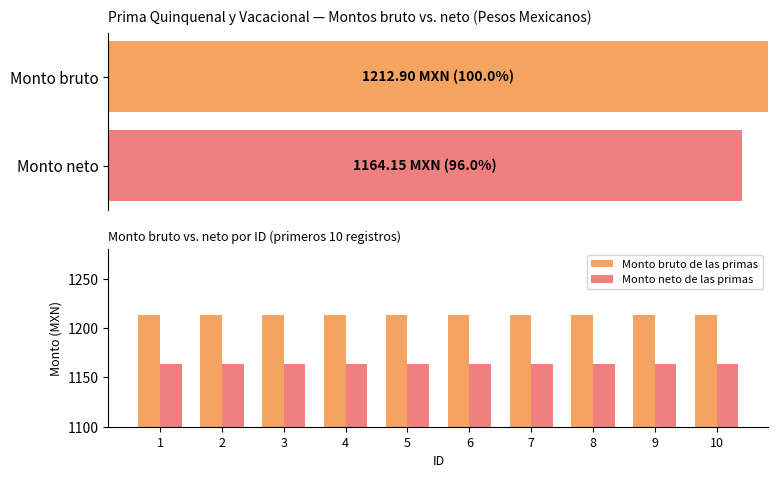

What are all the series names shown in the legend?

Monto bruto de las primas, Monto neto de las primas